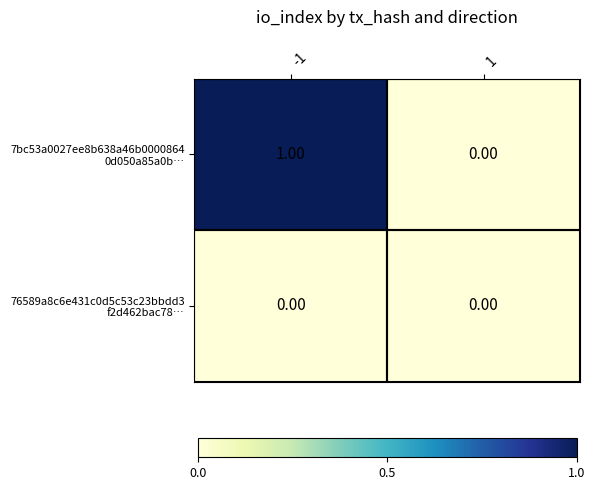

What is the difference between the highest and lowest values at -1?

1